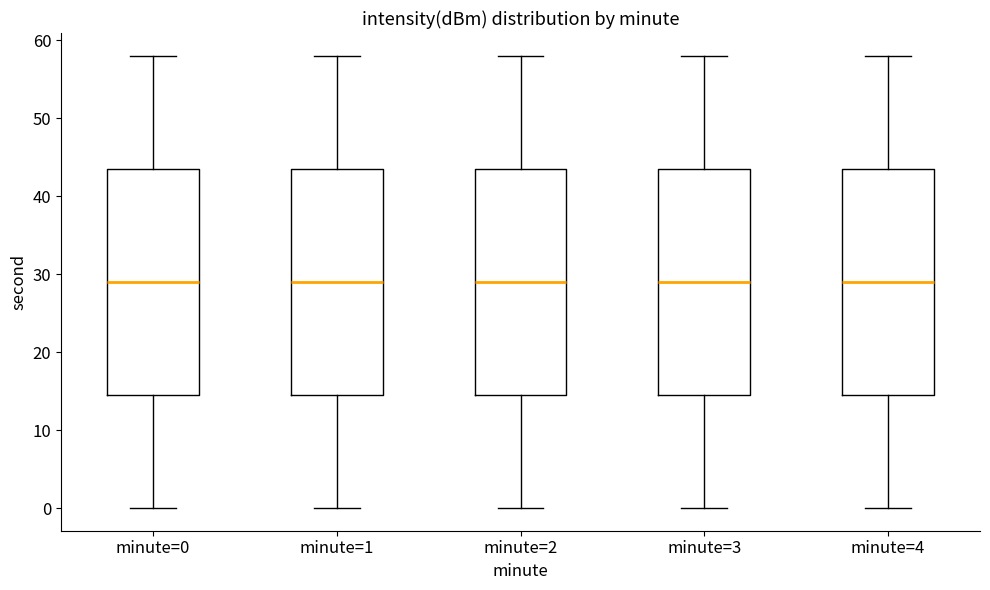

Reading left to right, read every box against the y-axis: the position of its median line, the range the box covers, and the ends of its whiskers. The values are not printed on the chart, so give them approximately, as read against the axis.

minute=0: median 29, box 15 to 44, whiskers 0 to 58
minute=1: median 29, box 15 to 44, whiskers 0 to 58
minute=2: median 29, box 15 to 44, whiskers 0 to 58
minute=3: median 29, box 15 to 44, whiskers 0 to 58
minute=4: median 29, box 15 to 44, whiskers 0 to 58